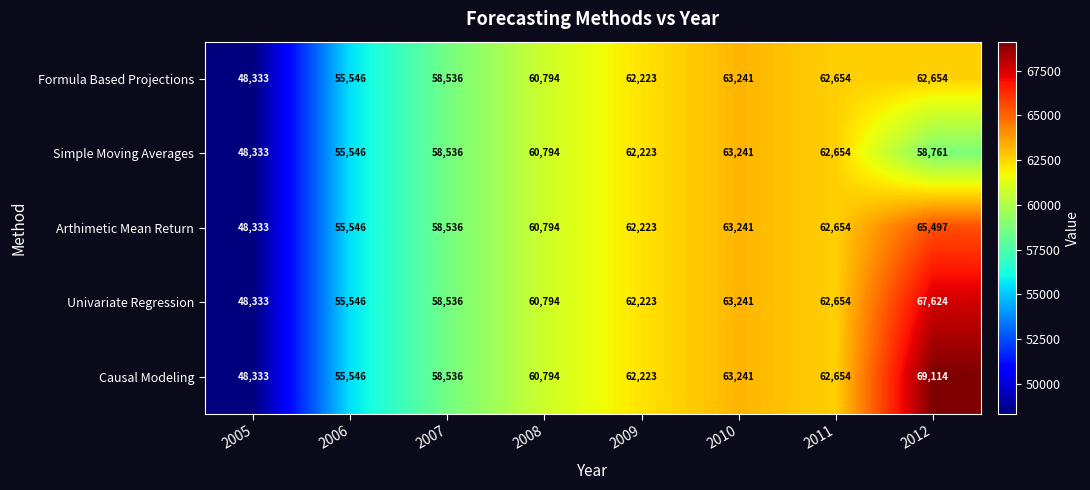

The Simple Moving Averages series shows 63241 at 2010. True or false?

True